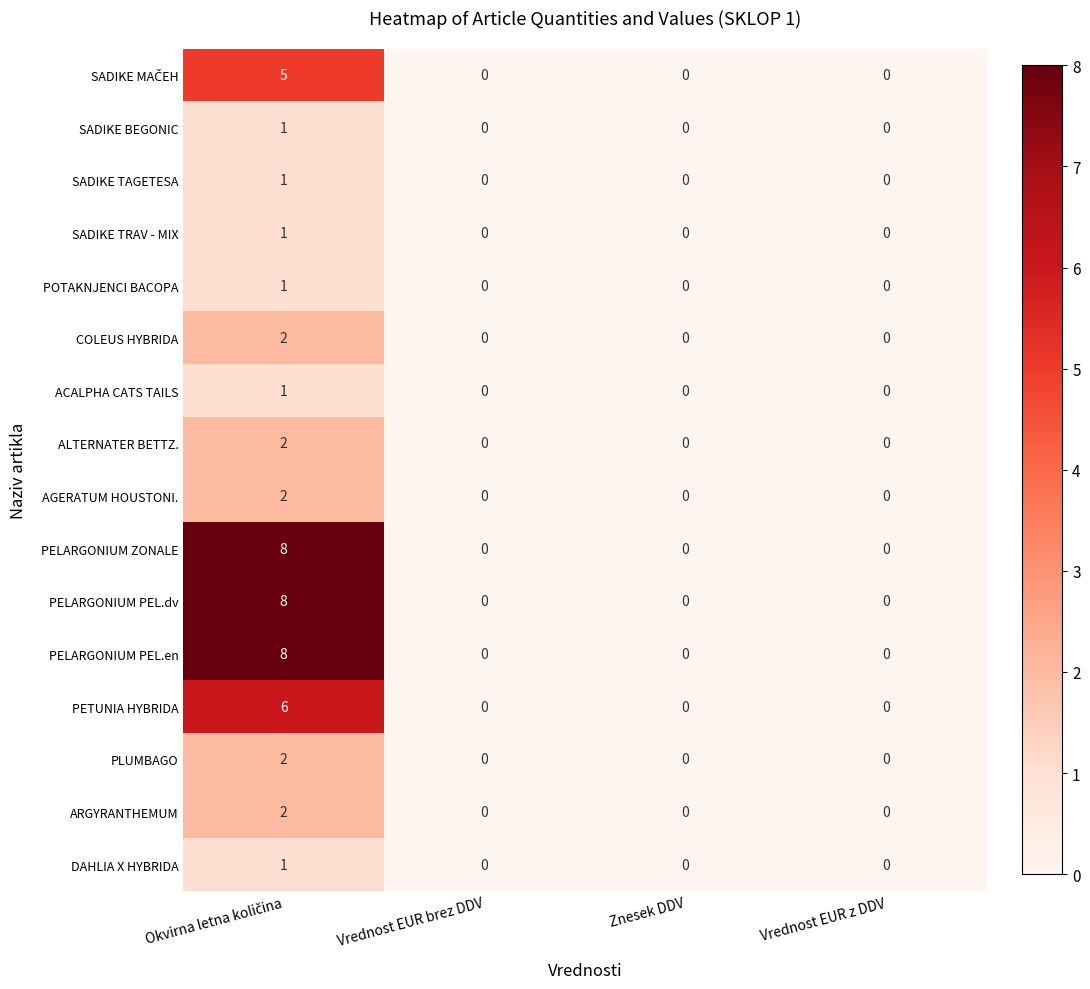

The value of ACALPHA CATS TAILS at Vrednost EUR z DDV is 0. True or false?

True